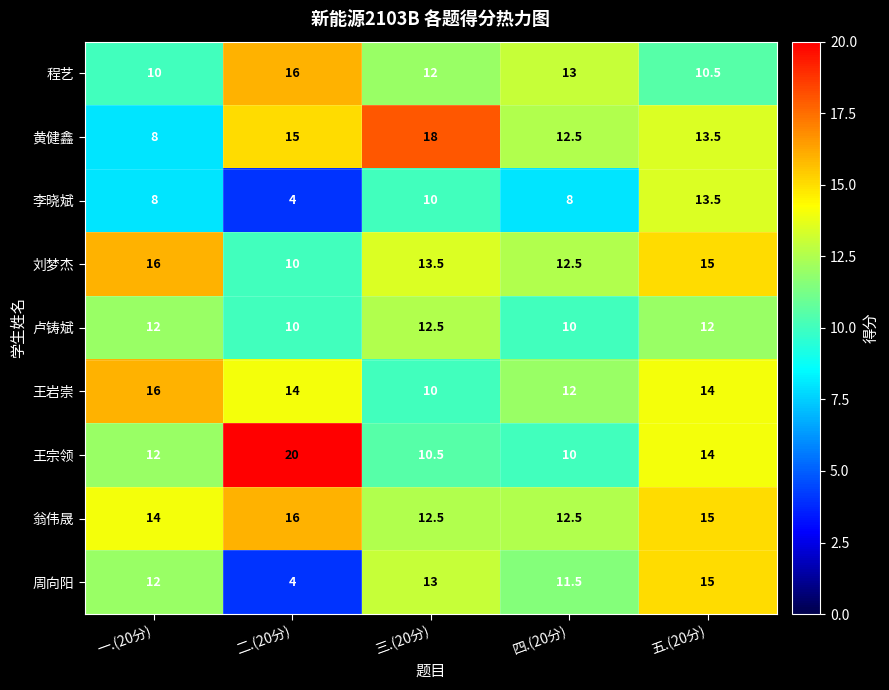

At how many categories does at least one series exceed 12?

5